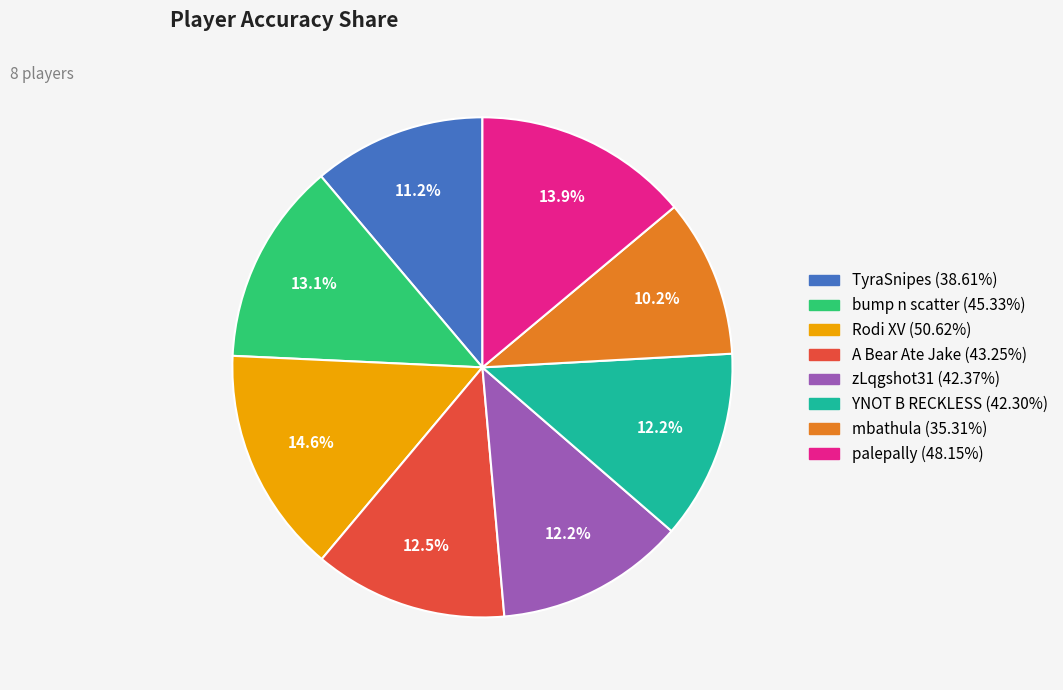

What percentage is the zLqgshot31 slice, to the nearest percent?

12%